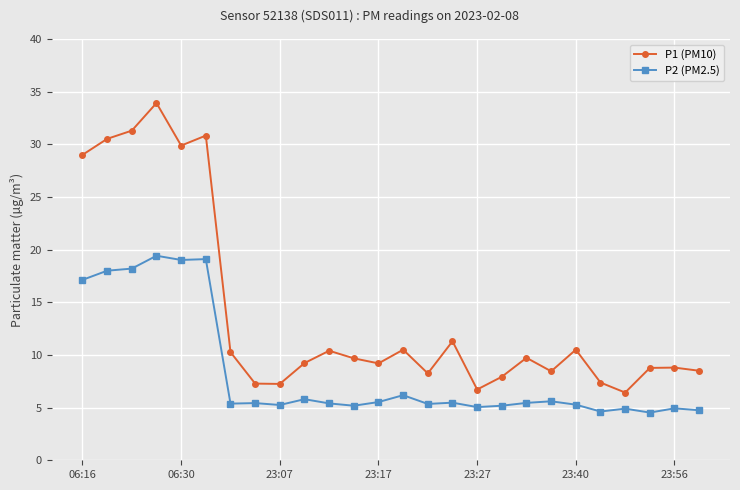

What is the difference between the maximum and minimum values in the P2 (PM2.5) series?

14.9